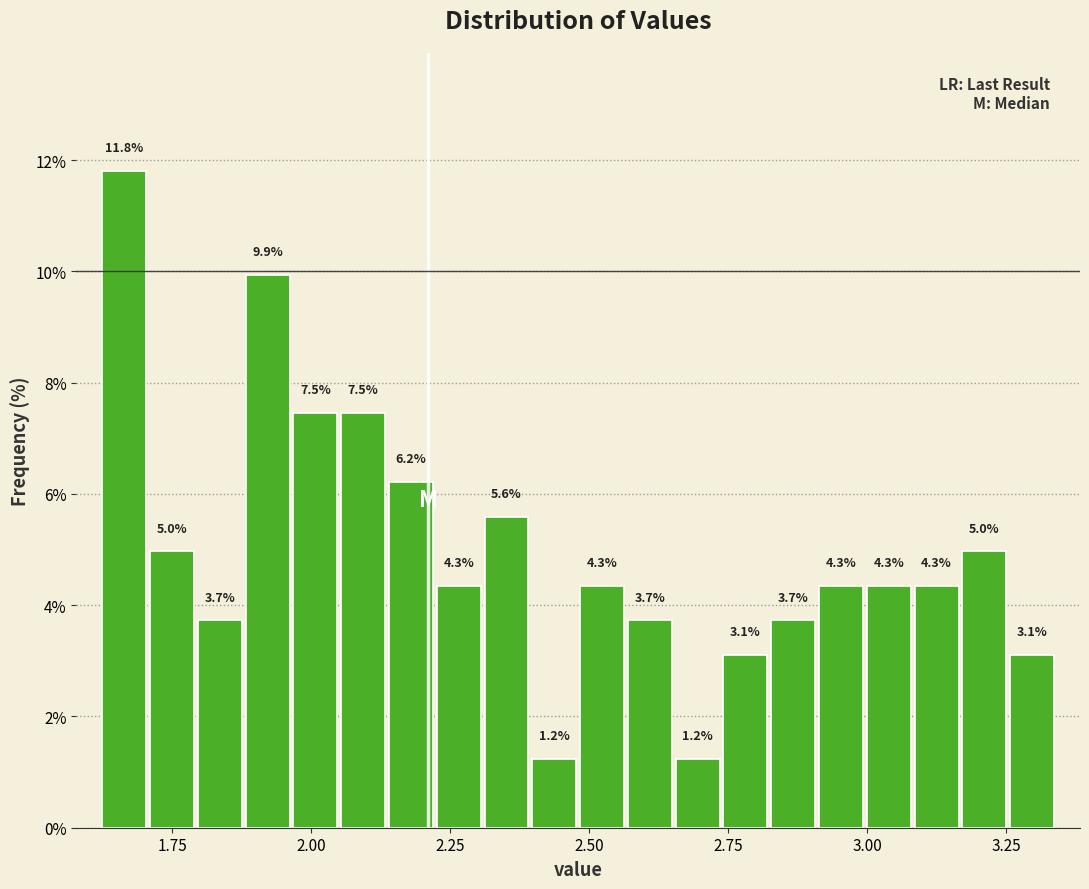

Around what value on the x-axis is the tallest bar? Give the approximate position of its centre, as read against the axis.

1.65